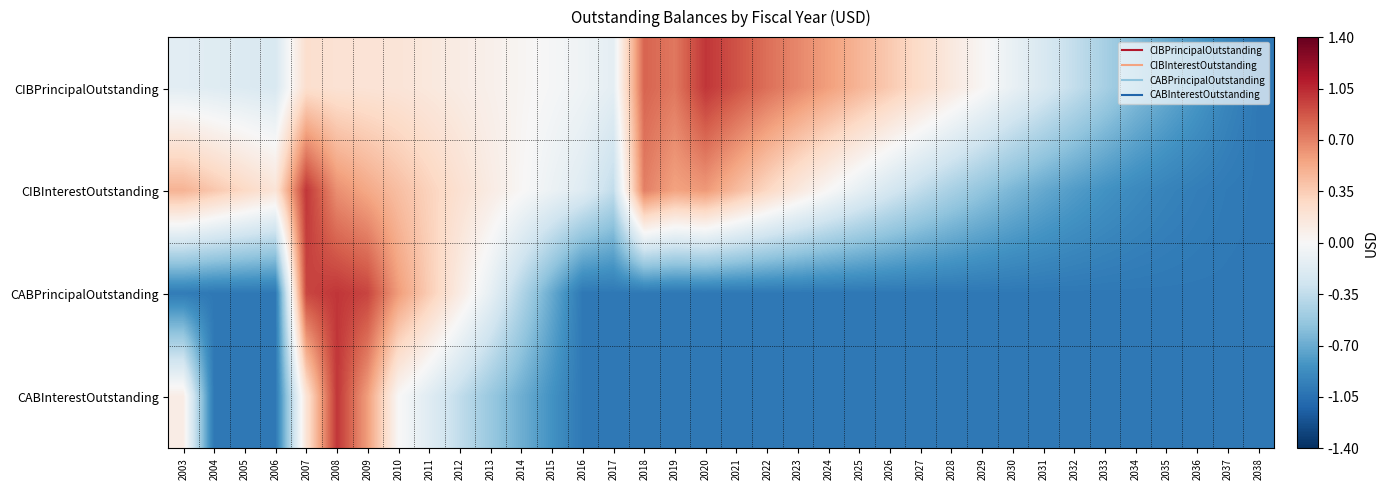

Which series has the largest range (max minus min)?

CIBPrincipalOutstanding